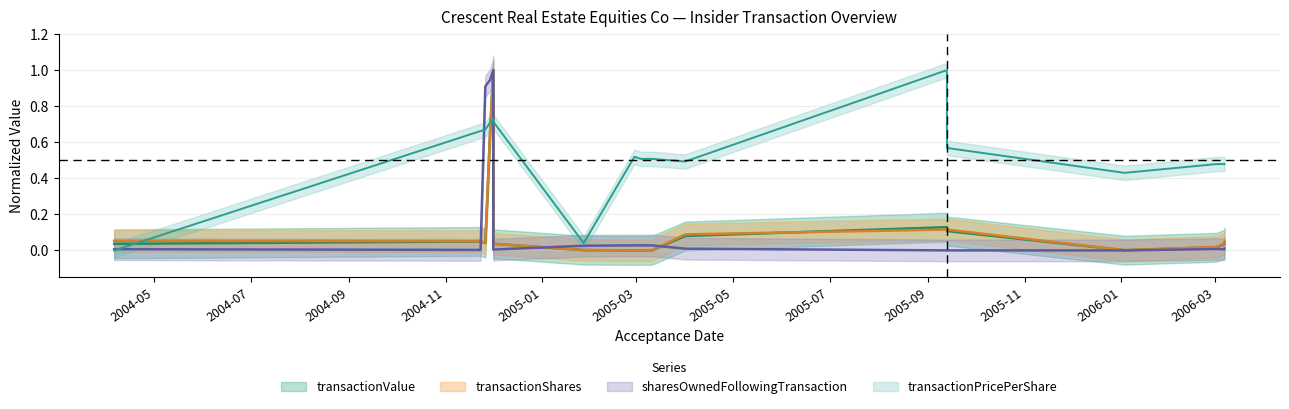

Reading left to right, extract all data points from this chart.

transactionValue: 2004-04-06=0.0	2004-11-23=0.0	2004-11-26=0.0	2004-11-29=0.7	2004-12-01_a=1.0	2004-12-01_b=0.0	2005-01-27=0.0	2005-02-28=0.0	2005-03-04=0.0	2005-03-11=0.0	2005-04-01=0.1	2005-09-13_a=0.1	2005-09-13_b=0.1	2006-01-03=0.0	2006-03-02=0.0	2006-03-07_a=0.0	2006-03-07_b=0.0
transactionShares: 2004-04-06=0.1	2004-11-23=0.1	2004-11-26=0.0	2004-11-29=0.7	2004-12-01_a=1.0	2004-12-01_b=0.0	2005-01-27=0.0	2005-02-28=0.0	2005-03-04=0.0	2005-03-11=0.0	2005-04-01=0.1	2005-09-13_a=0.1	2005-09-13_b=0.1	2006-01-03=0.0	2006-03-02=0.0	2006-03-07_a=0.0	2006-03-07_b=0.0
sharesOwnedFollowingTransaction: 2004-04-06=0.0	2004-11-23=0.0	2004-11-26=0.9	2004-11-29=0.9	2004-12-01_a=1.0	2004-12-01_b=0.0	2005-01-27=0.0	2005-02-28=0.0	2005-03-04=0.0	2005-03-11=0.0	2005-04-01=0.0	2005-09-13_a=0.0	2005-09-13_b=0.0	2006-01-03=0.0	2006-03-02=0.0	2006-03-07_a=0.0	2006-03-07_b=0.0
transactionPricePerShare: 2004-04-06=0.0	2004-11-23=0.7	2004-11-26=0.7	2004-11-29=0.7	2004-12-01_a=0.7	2004-12-01_b=0.7	2005-01-27=0.0	2005-02-28=0.5	2005-03-04=0.5	2005-03-11=0.5	2005-04-01=0.5	2005-09-13_a=1.0	2005-09-13_b=0.6	2006-01-03=0.4	2006-03-02=0.5	2006-03-07_a=0.5	2006-03-07_b=0.5